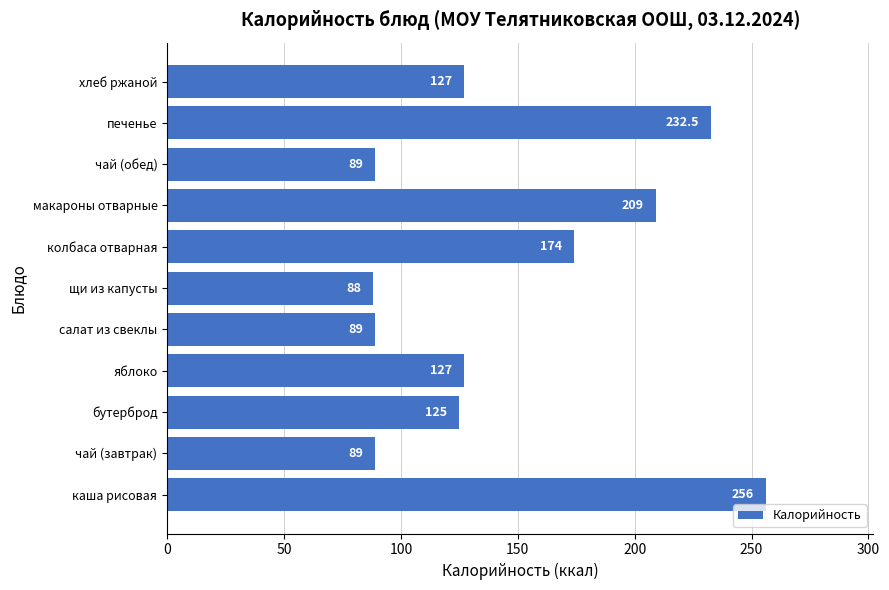

Where is the data nearest to the value 172?

колбаса отварная